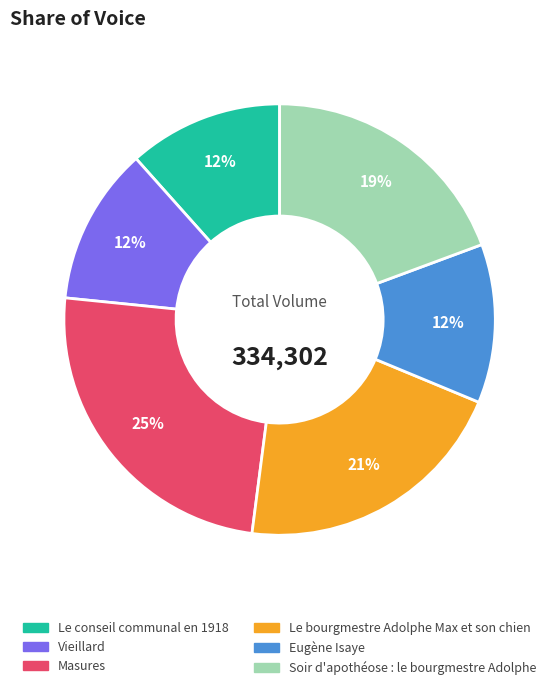

What is the largest slice in the pie chart?

Masures